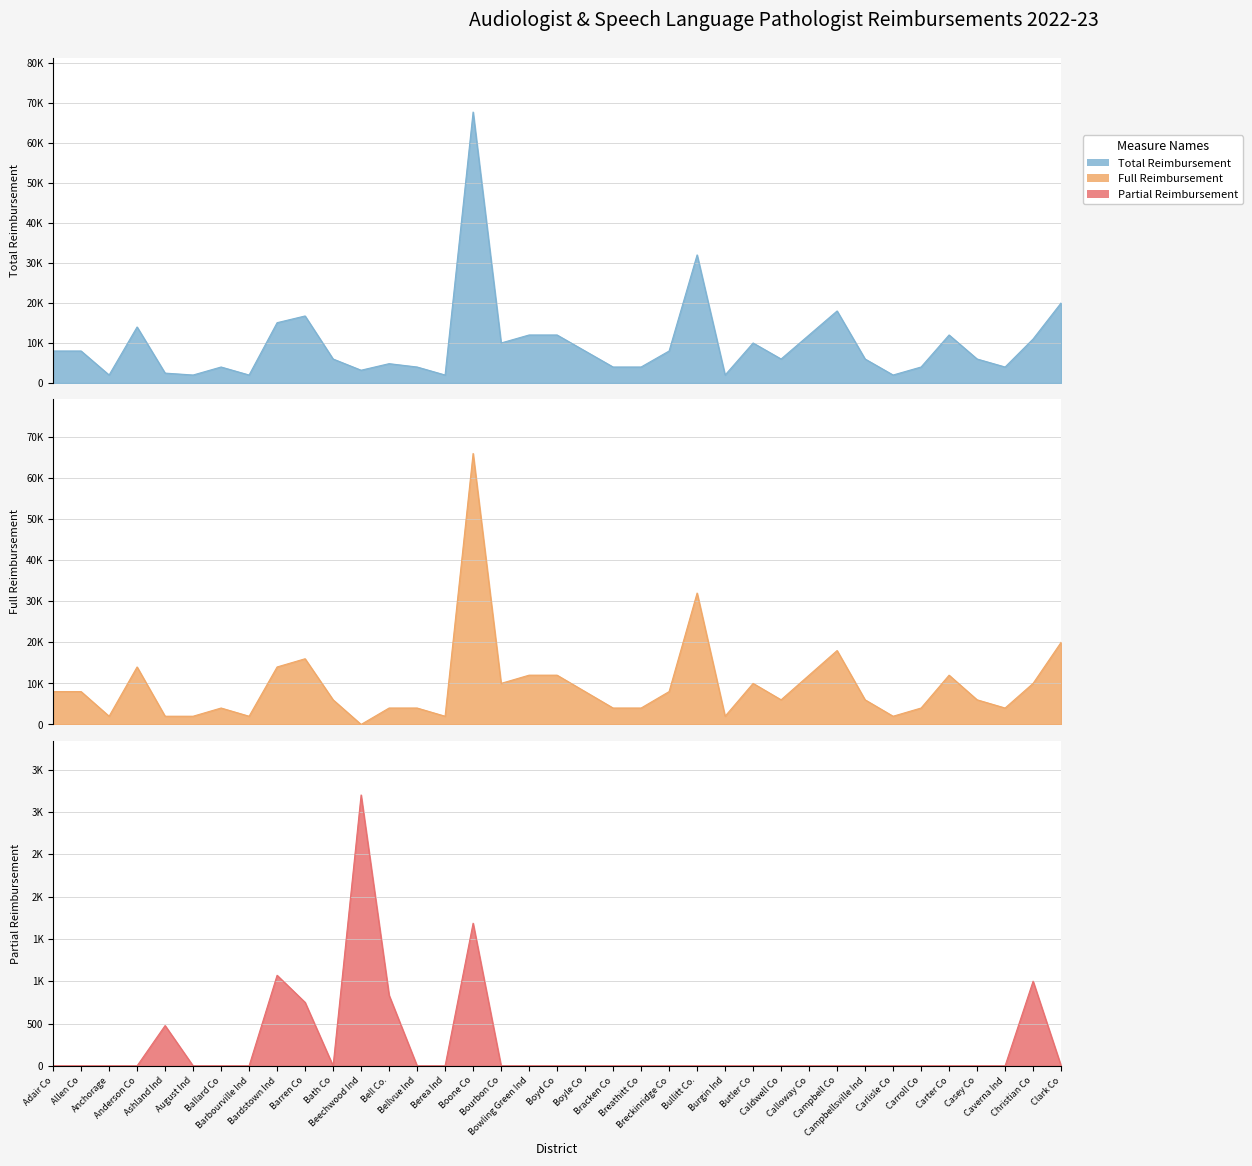

At which label is Partial Reimbursement closest to 1600?

Boone Co